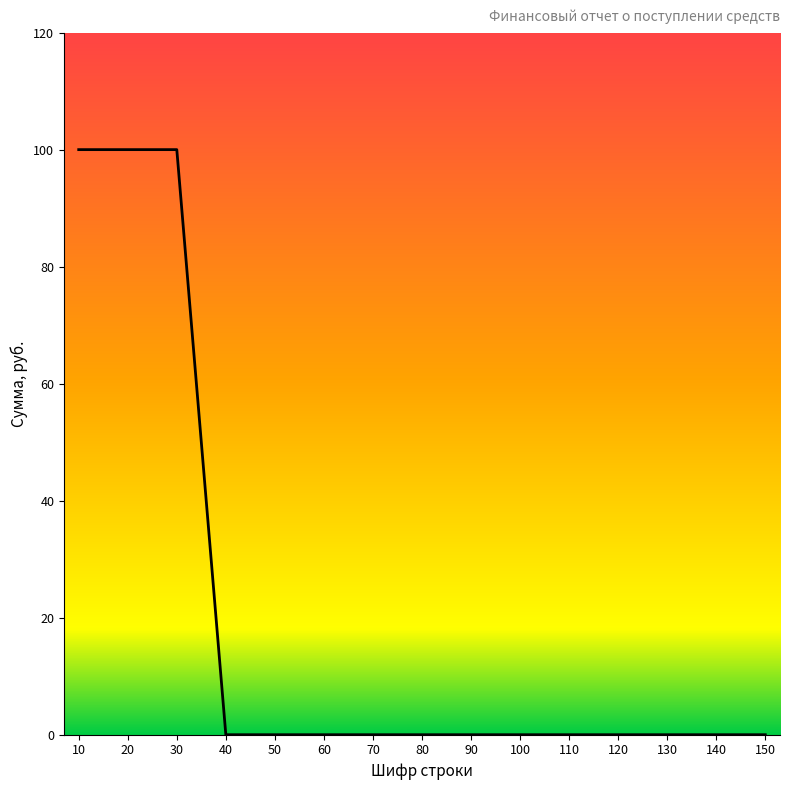

Is it true that the value at 150 is 45?

False